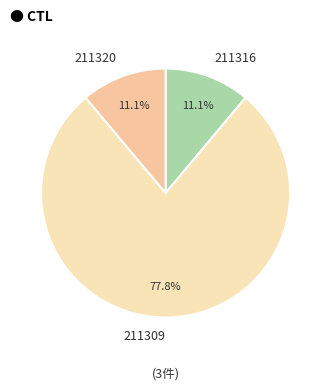

Is it true that 211320 is 5% of the pie?

False